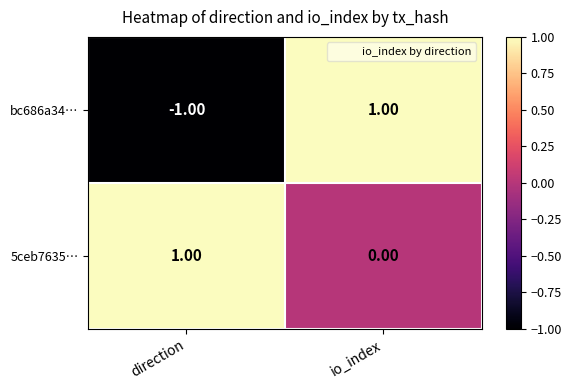

At which label does bc686a34… reach its peak?

io_index